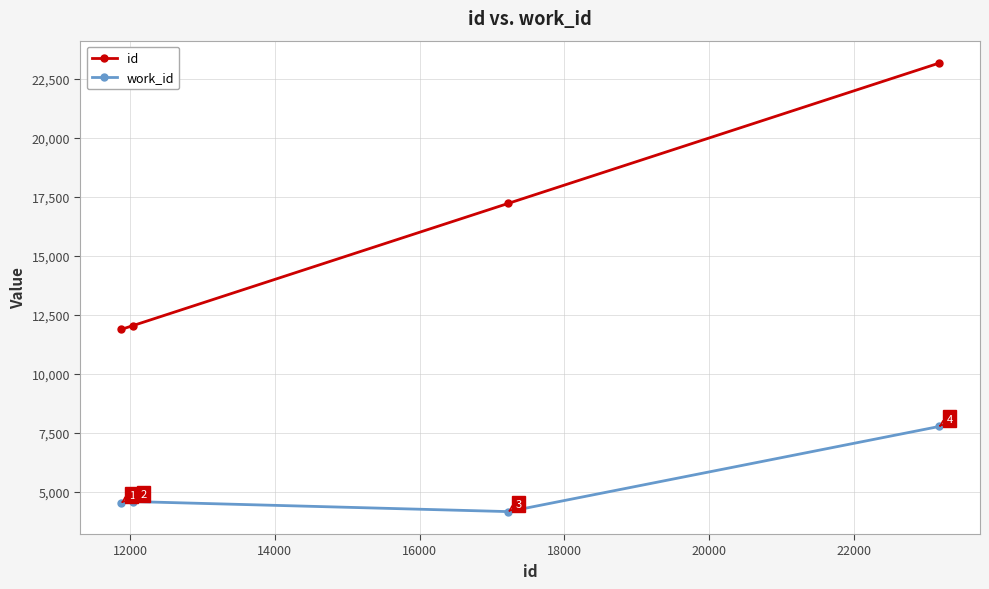

Reading left to right, list all the values displayed in this chart.

id: 11880	12040	17224	23174
work_id: 4525	4577	4151	7761